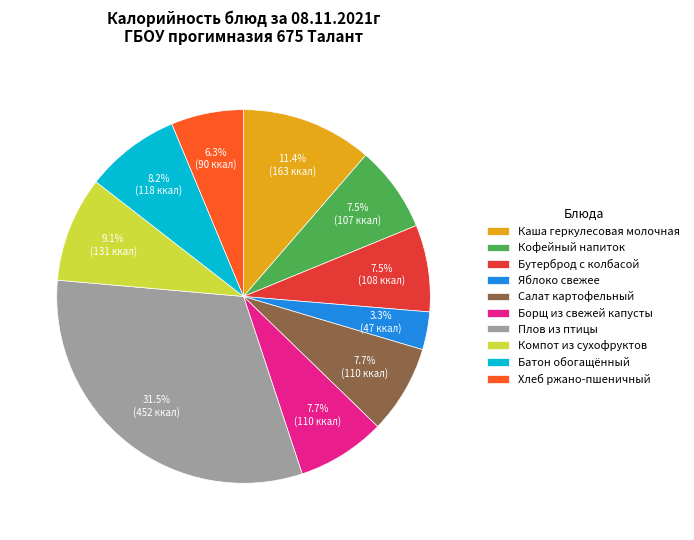

What percentage is the Каша геркулесовая молочная slice, to the nearest percent?

11%